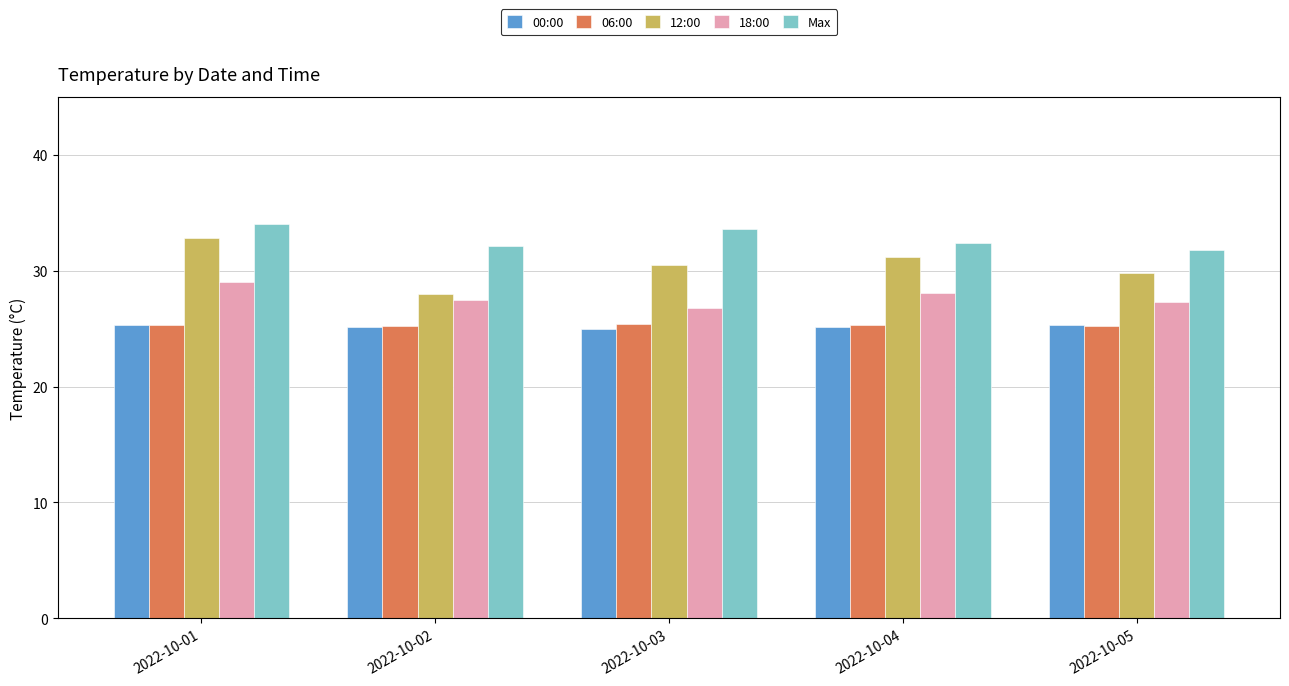

Which series has the widest spread of values?

12:00